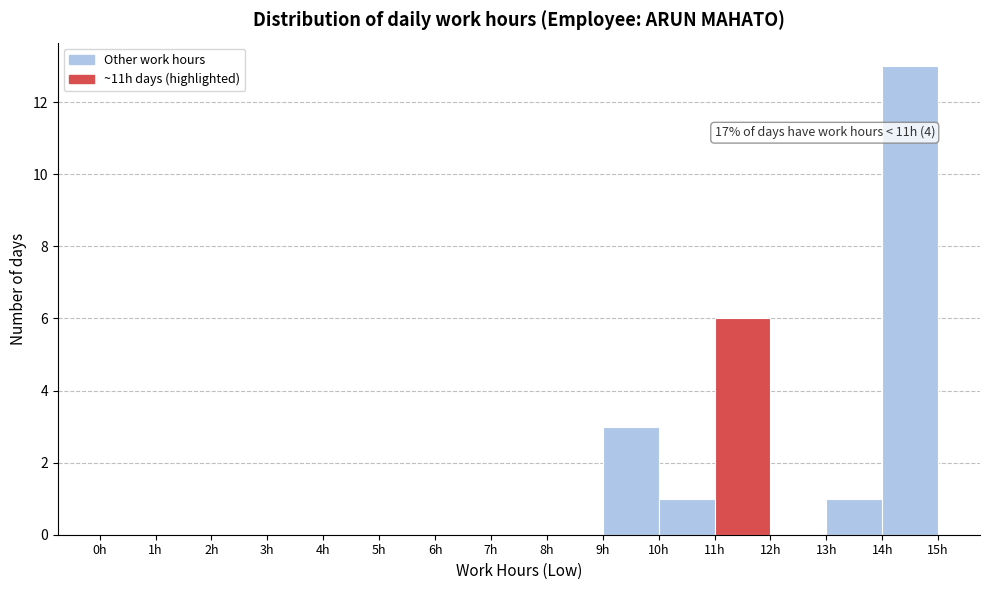

Over which range of the x-axis is the bar tallest?

14 to 15